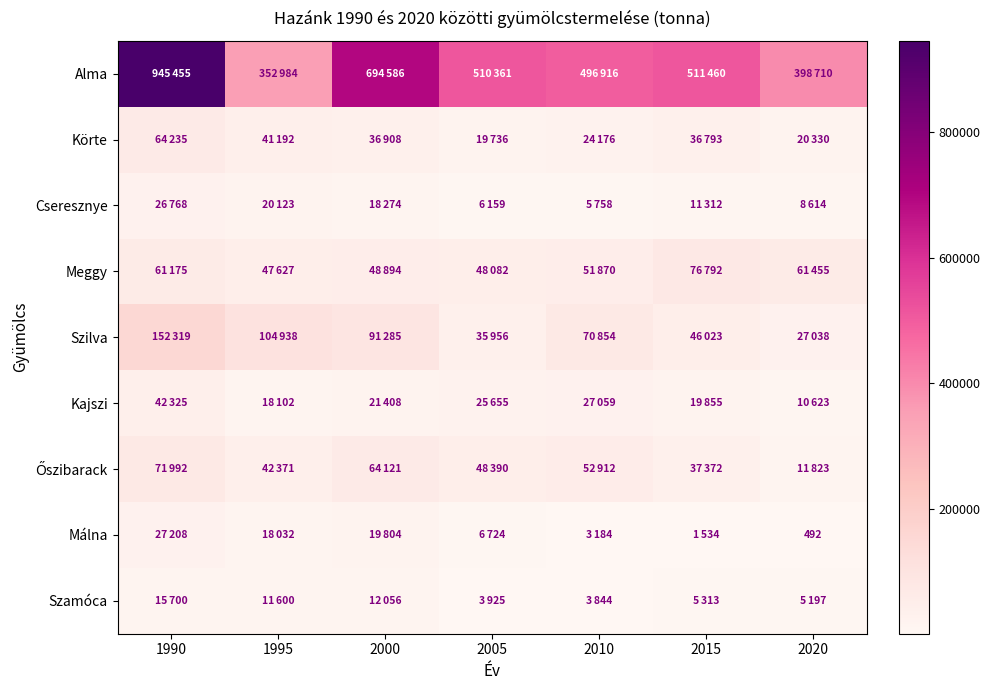

What is the approximate value of Szilva at 2010, to the nearest 50?

70850